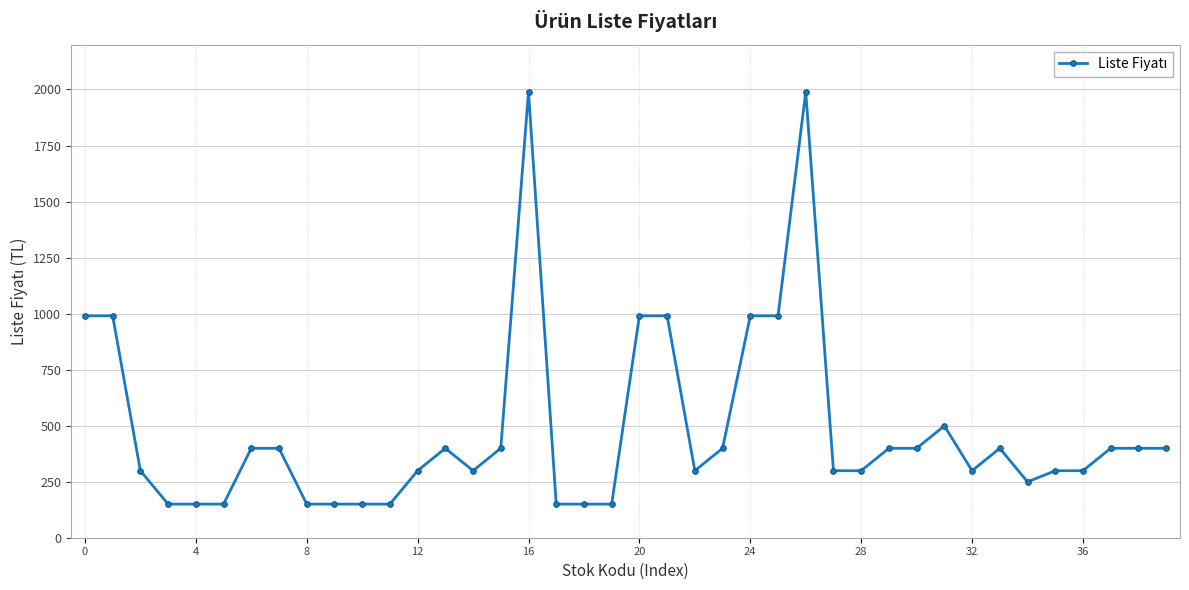

What is the minimum value shown in the chart?

150